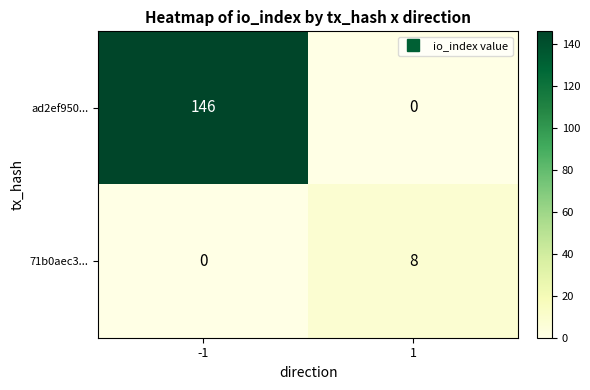

Which series changed the most between -1 and 1?

ad2ef950...